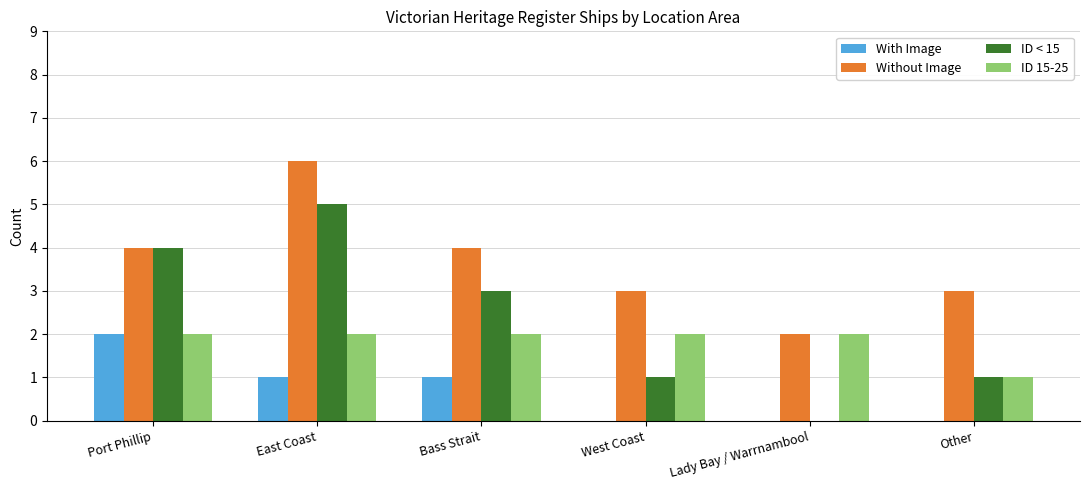

What is the sum of the Without Image values at Other and East Coast?

9